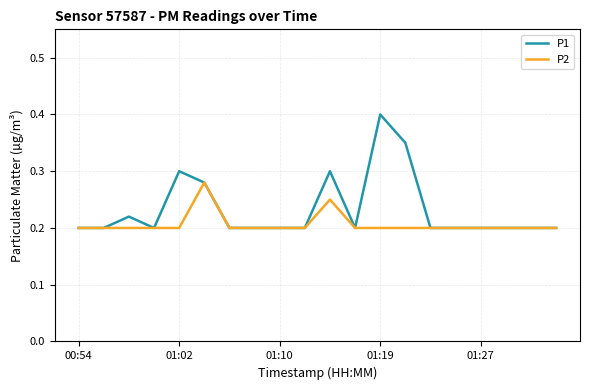

Rank the series by their maximum value, from lowest to highest.

P2, P1